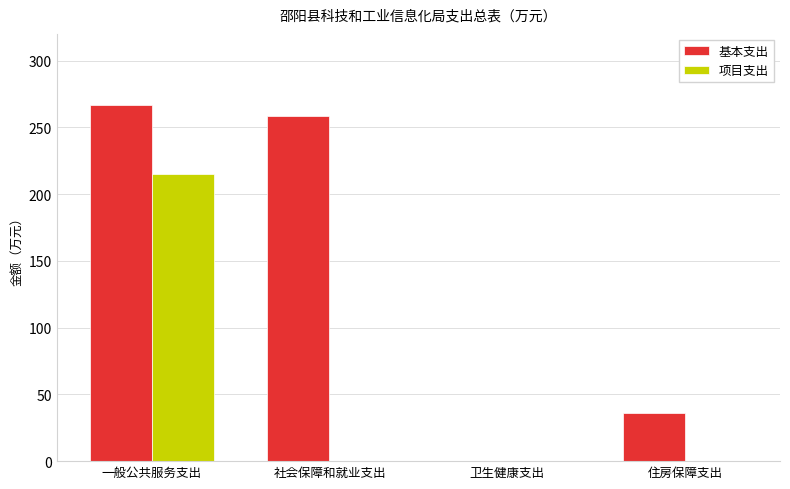

Where is 基本支出 nearest to the value 133?

住房保障支出